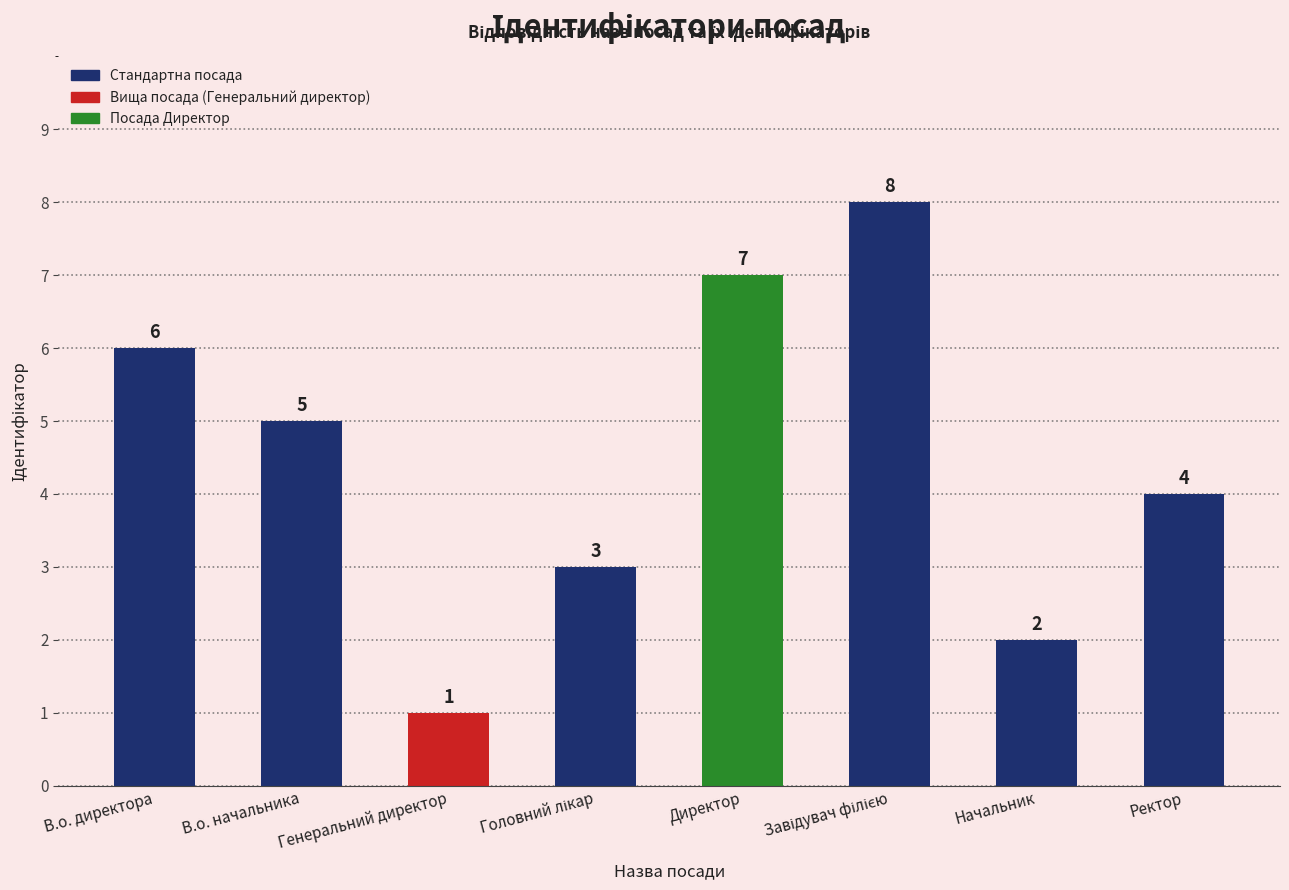

The value at В.о. директора is 4. True or false?

False